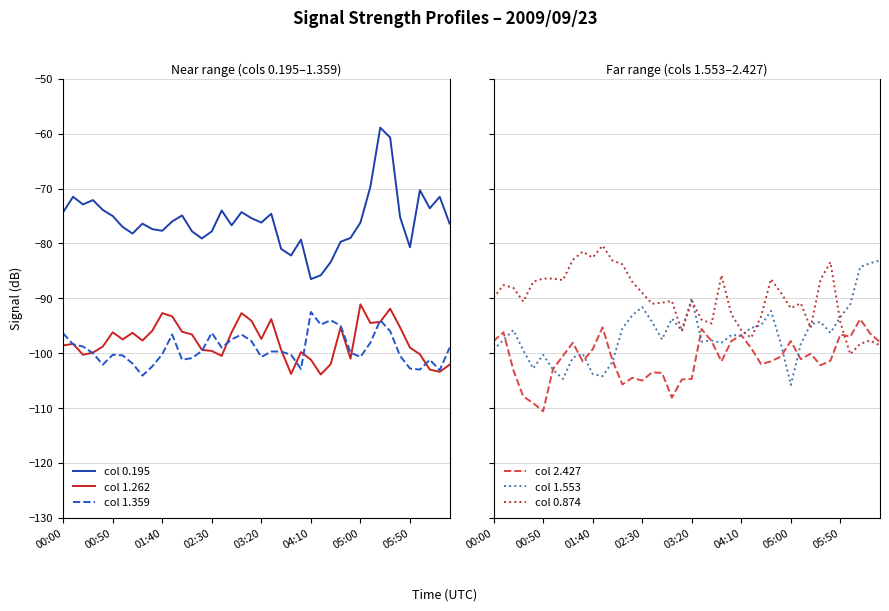

Count the number of categories in the chart.

40